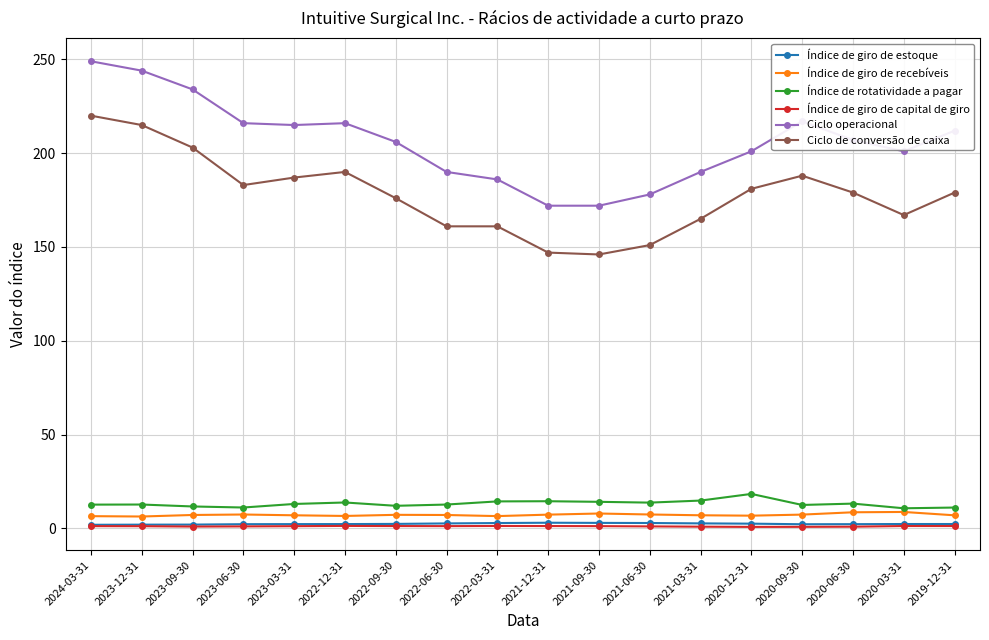

True or false: Índice de rotatividade a pagar has more than 2 interior local peaks.

True